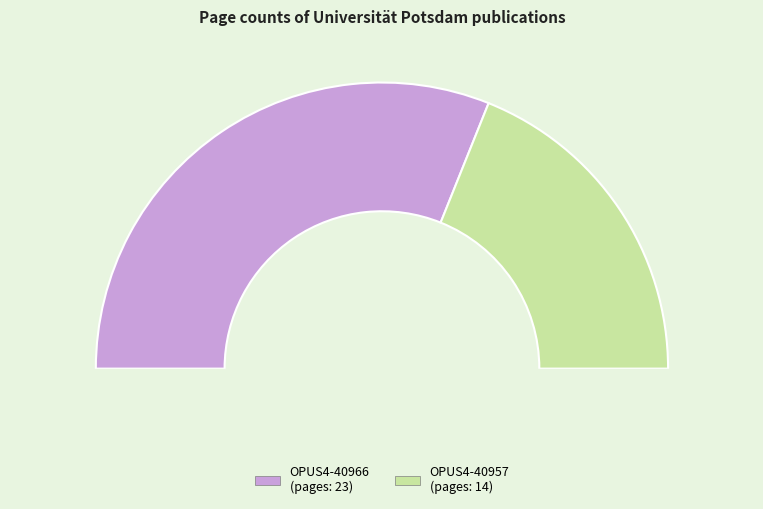

What is the smallest slice in the pie chart?

OPUS4-40957